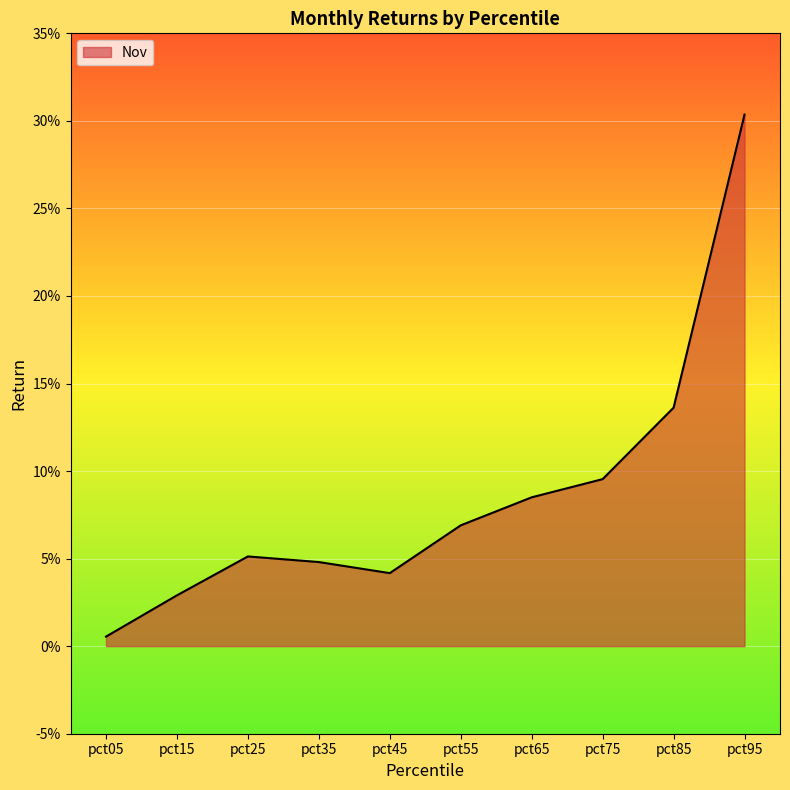

The value at pct75 is 0.1. True or false?

False